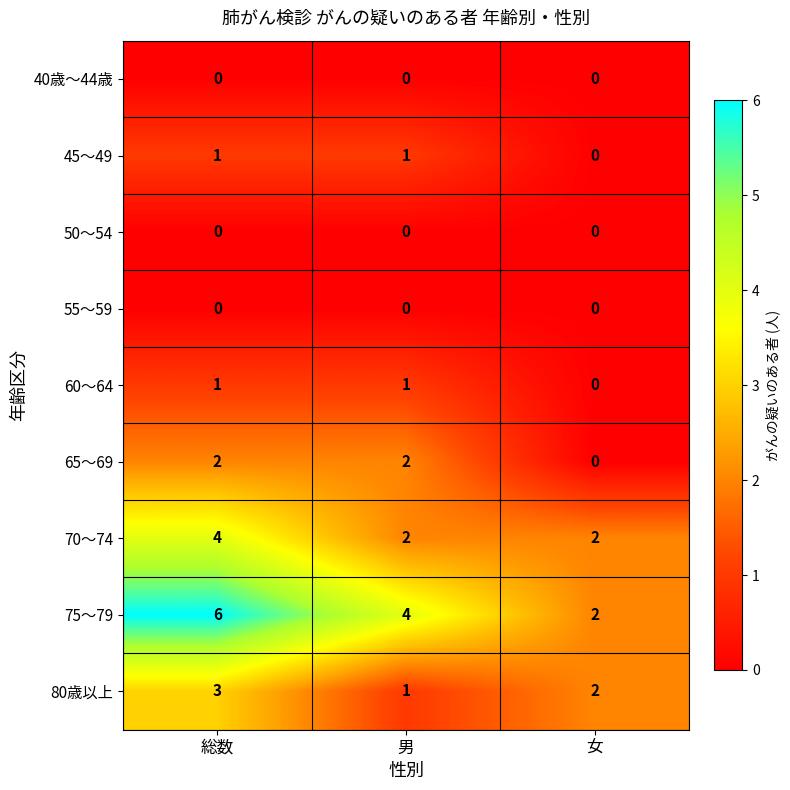

Where is 60～64 nearest to the value 0?

女